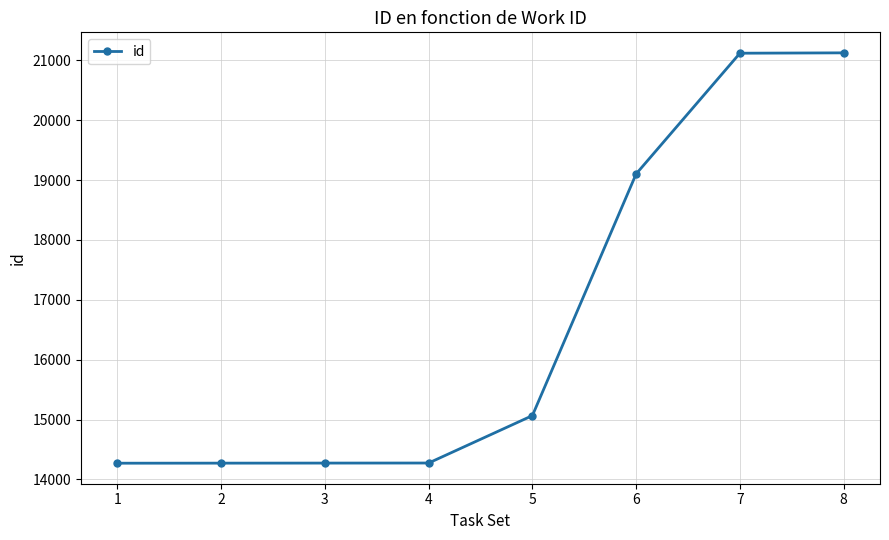

What is the difference between the values at 2 and 8?

6851